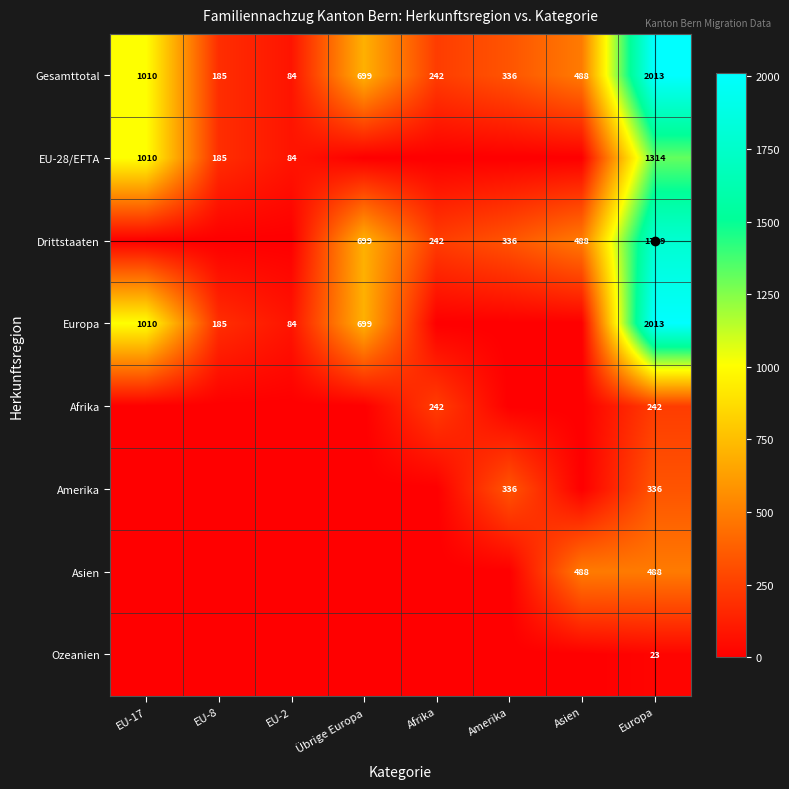

At which label does Gesamttotal reach its minimum?

EU-2